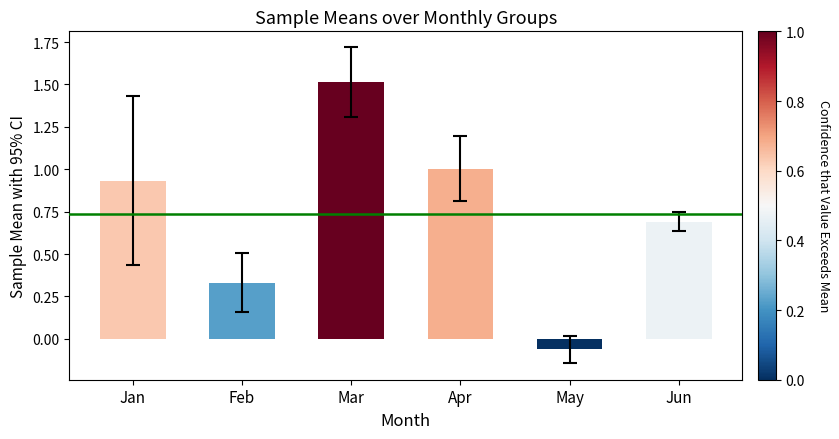

Rank the categories by value from highest to lowest.

Mar, Apr, Jan, Jun, Feb, May